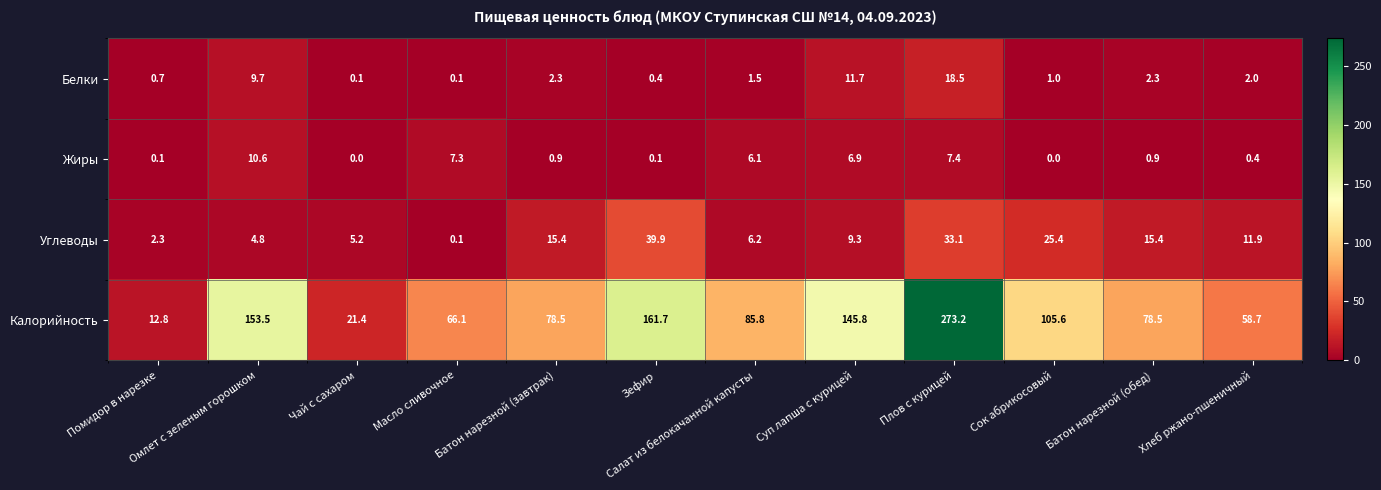

At how many categories does at least one series exceed 29?

10